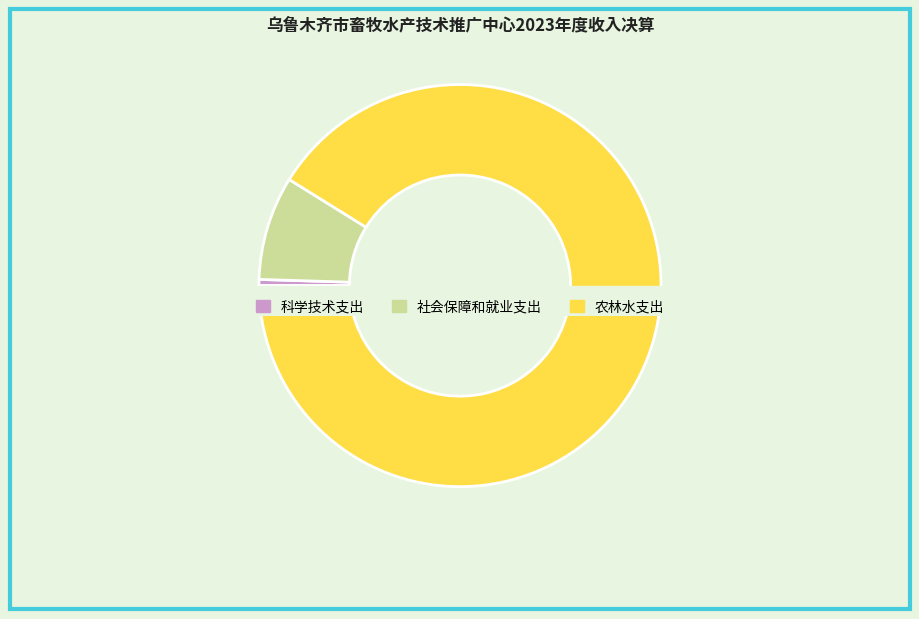

What is the majority slice?

农林水支出